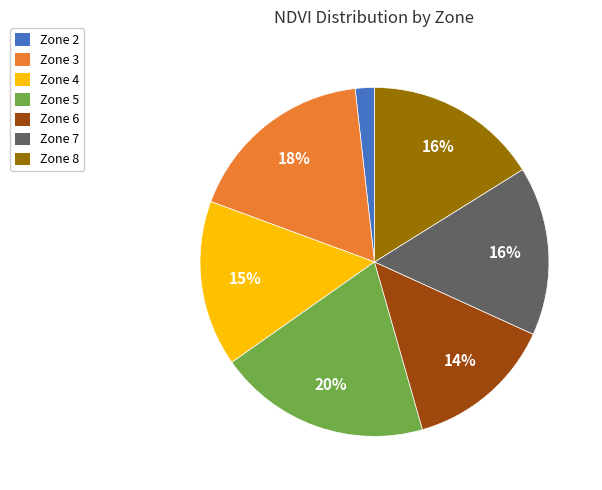

How many segments does this pie chart have?

7